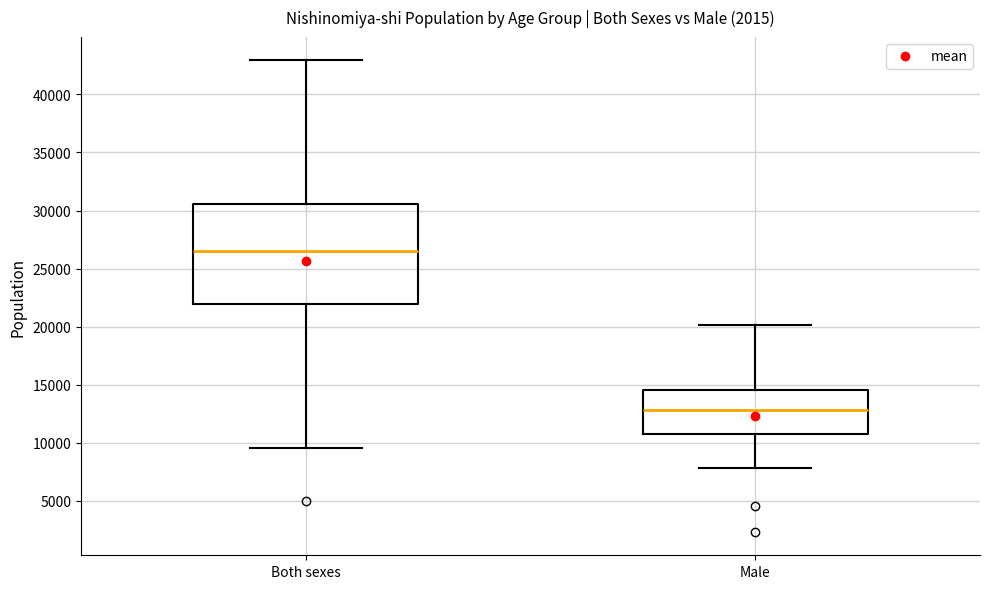

Where is the upper edge of the box for Both sexes on the y-axis? The values are not printed on the chart, so give them approximately, as read against the axis.

30500